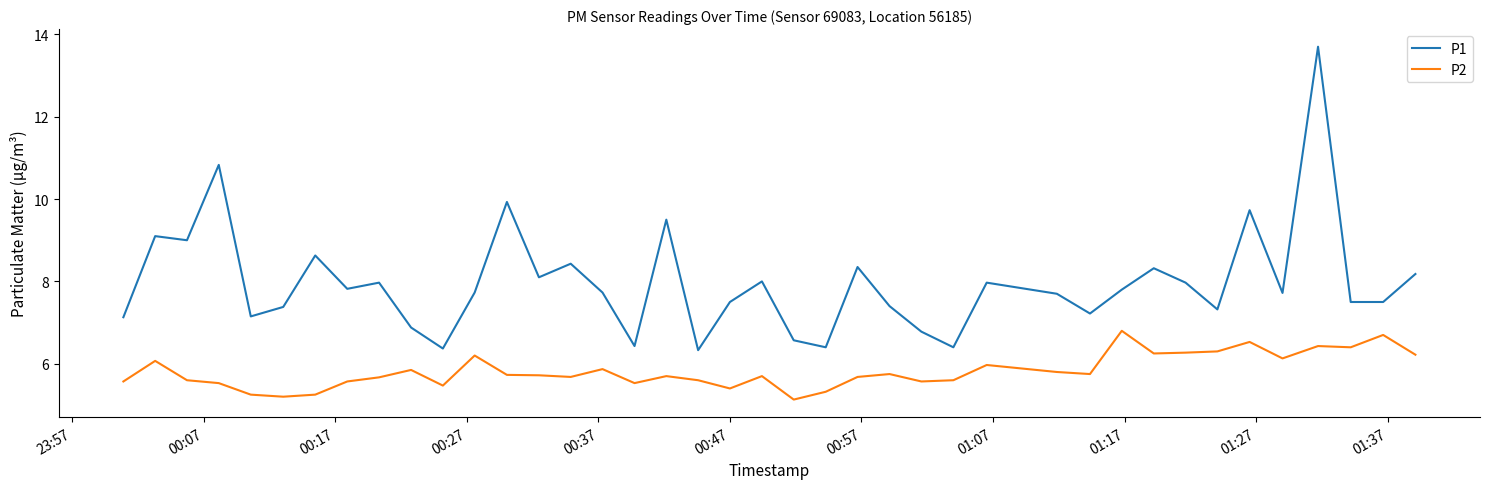

List the series in order of their peak value, lowest first.

P2, P1